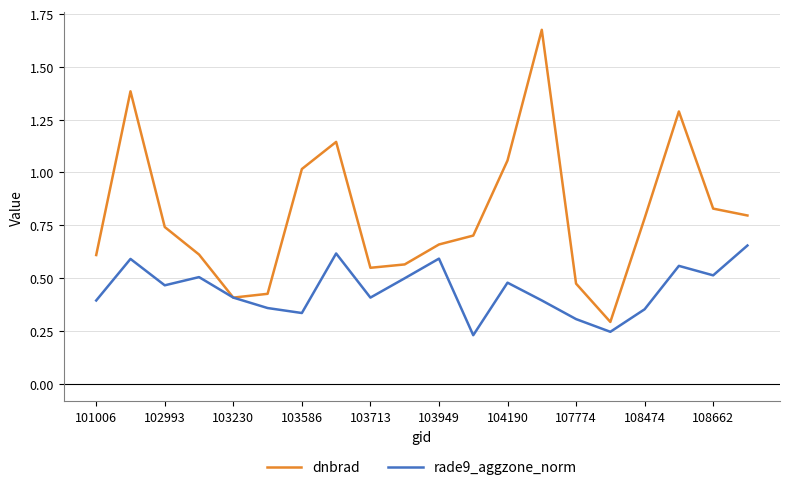

How many series are shown in this chart?

2